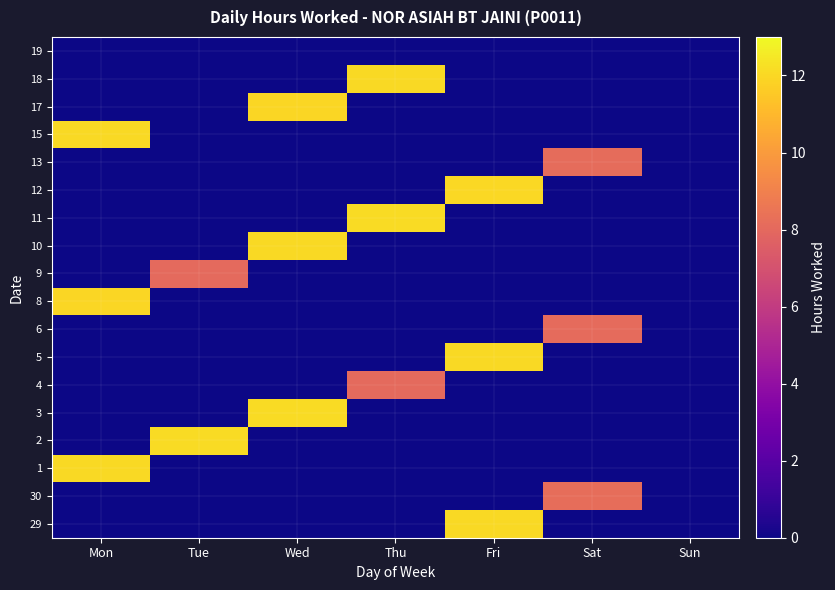

Reading right to left, extract all data points from this chart.

29: Sun=0.0	Sat=0.0	Fri=12.1	Thu=0.0	Wed=0.0	Tue=0.0	Mon=0.0
30: Sun=0.0	Sat=8.2	Fri=0.0	Thu=0.0	Wed=0.0	Tue=0.0	Mon=0.0
1: Sun=0.0	Sat=0.0	Fri=0.0	Thu=0.0	Wed=0.0	Tue=0.0	Mon=12.1
2: Sun=0.0	Sat=0.0	Fri=0.0	Thu=0.0	Wed=0.0	Tue=12.1	Mon=0.0
3: Sun=0.0	Sat=0.0	Fri=0.0	Thu=0.0	Wed=12.1	Tue=0.0	Mon=0.0
4: Sun=0.0	Sat=0.0	Fri=0.0	Thu=8.1	Wed=0.0	Tue=0.0	Mon=0.0
5: Sun=0.0	Sat=0.0	Fri=12.1	Thu=0.0	Wed=0.0	Tue=0.0	Mon=0.0
6: Sun=0.0	Sat=8.1	Fri=0.0	Thu=0.0	Wed=0.0	Tue=0.0	Mon=0.0
8: Sun=0.0	Sat=0.0	Fri=0.0	Thu=0.0	Wed=0.0	Tue=0.0	Mon=12.0
9: Sun=0.0	Sat=0.0	Fri=0.0	Thu=0.0	Wed=0.0	Tue=8.1	Mon=0.0
10: Sun=0.0	Sat=0.0	Fri=0.0	Thu=0.0	Wed=12.1	Tue=0.0	Mon=0.0
11: Sun=0.0	Sat=0.0	Fri=0.0	Thu=12.1	Wed=0.0	Tue=0.0	Mon=0.0
12: Sun=0.0	Sat=0.0	Fri=12.0	Thu=0.0	Wed=0.0	Tue=0.0	Mon=0.0
13: Sun=0.0	Sat=8.1	Fri=0.0	Thu=0.0	Wed=0.0	Tue=0.0	Mon=0.0
15: Sun=0.0	Sat=0.0	Fri=0.0	Thu=0.0	Wed=0.0	Tue=0.0	Mon=12.0
17: Sun=0.0	Sat=0.0	Fri=0.0	Thu=0.0	Wed=12.0	Tue=0.0	Mon=0.0
18: Sun=0.0	Sat=0.0	Fri=0.0	Thu=12.1	Wed=0.0	Tue=0.0	Mon=0.0
19: Sun=0.0	Sat=0.0	Fri=0.0	Thu=0.0	Wed=0.0	Tue=0.0	Mon=0.0